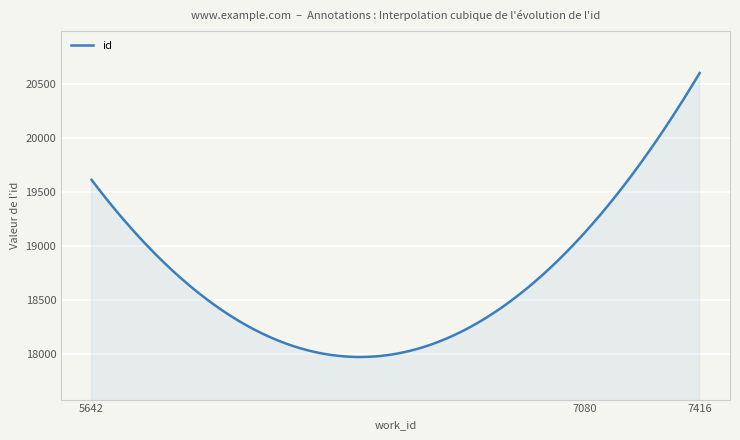

What is the minimum value shown in the chart?

17973.9